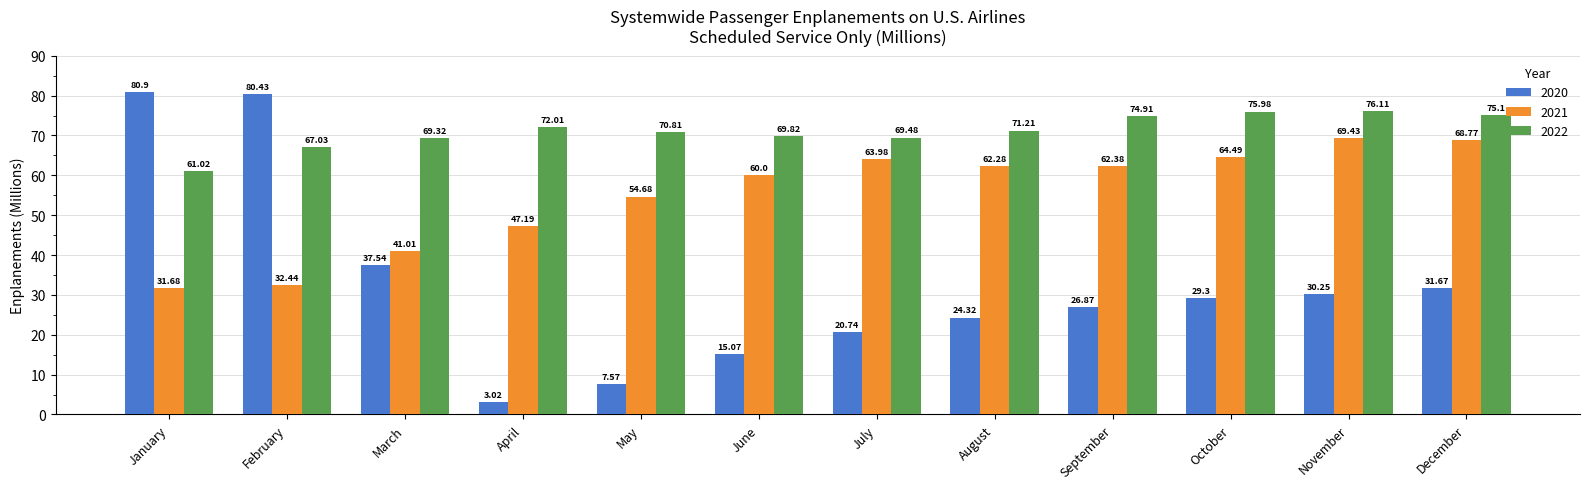

What is the spread (max minus min) of values at May?

63.2